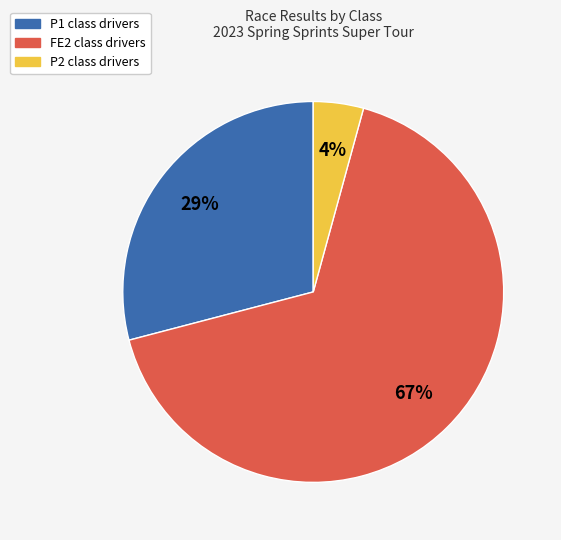

Is there a majority slice in this chart?

Yes